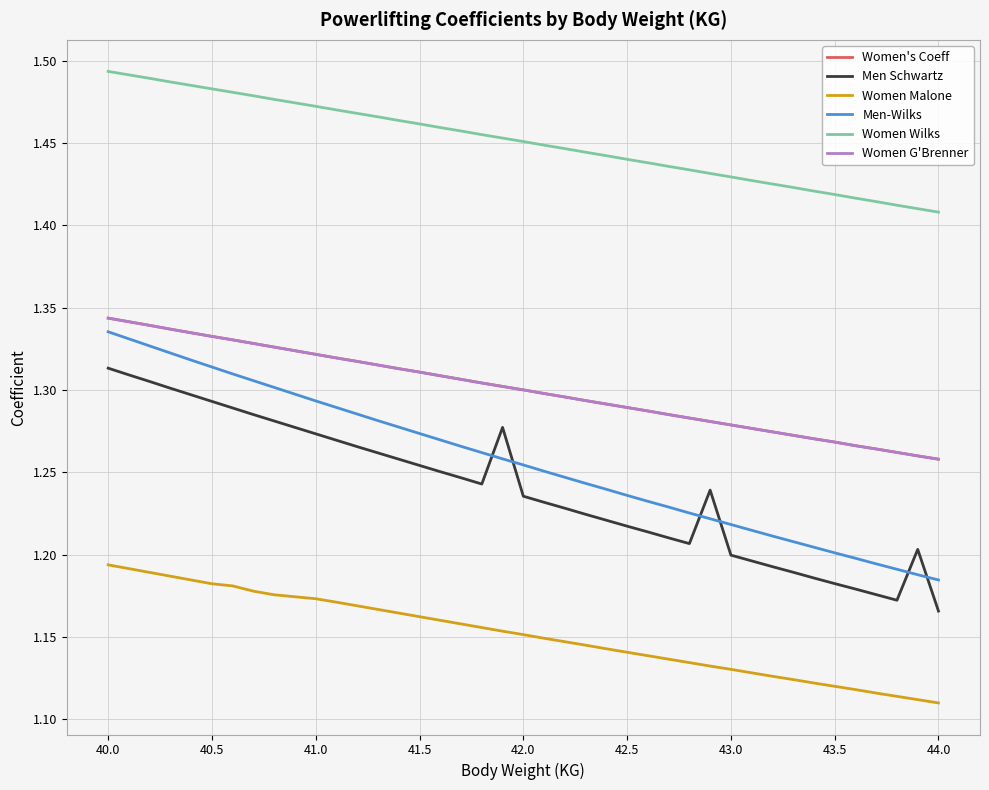

Is this an area chart (filled region under the line)?

No